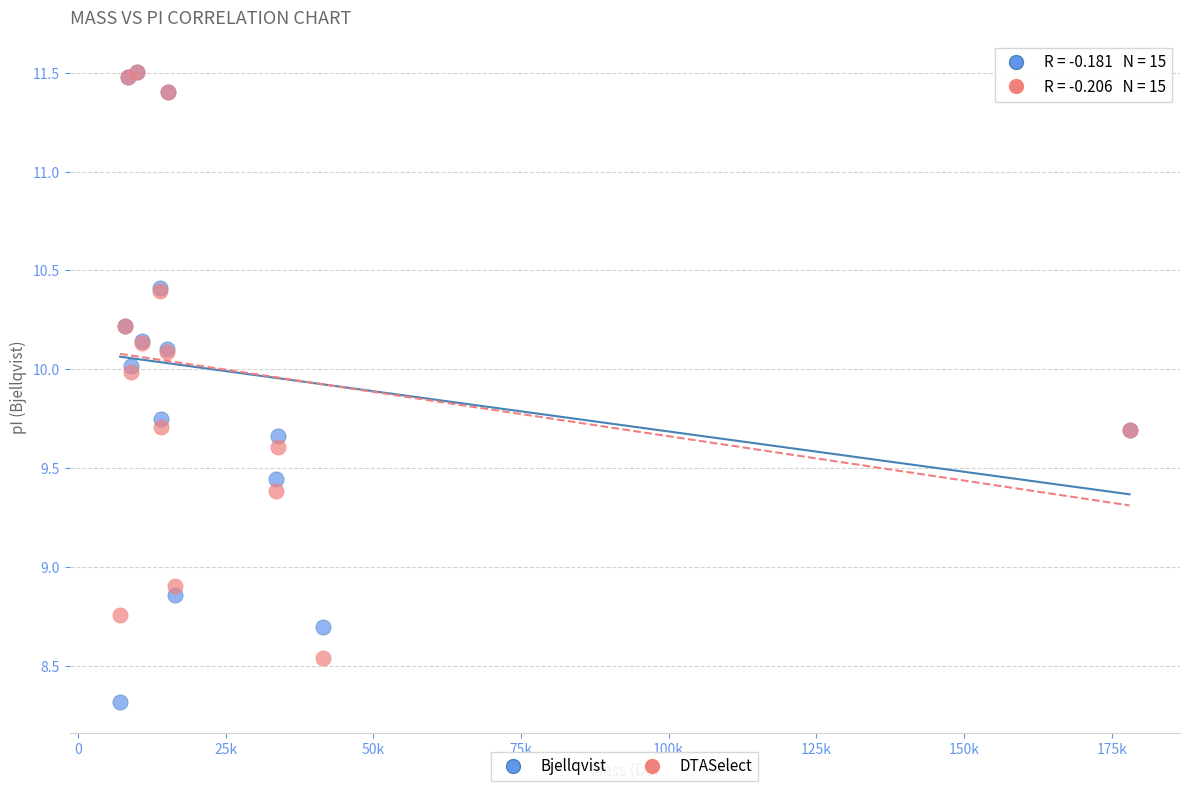

What are all the series names shown in the legend?

Bjellqvist, DTASelect